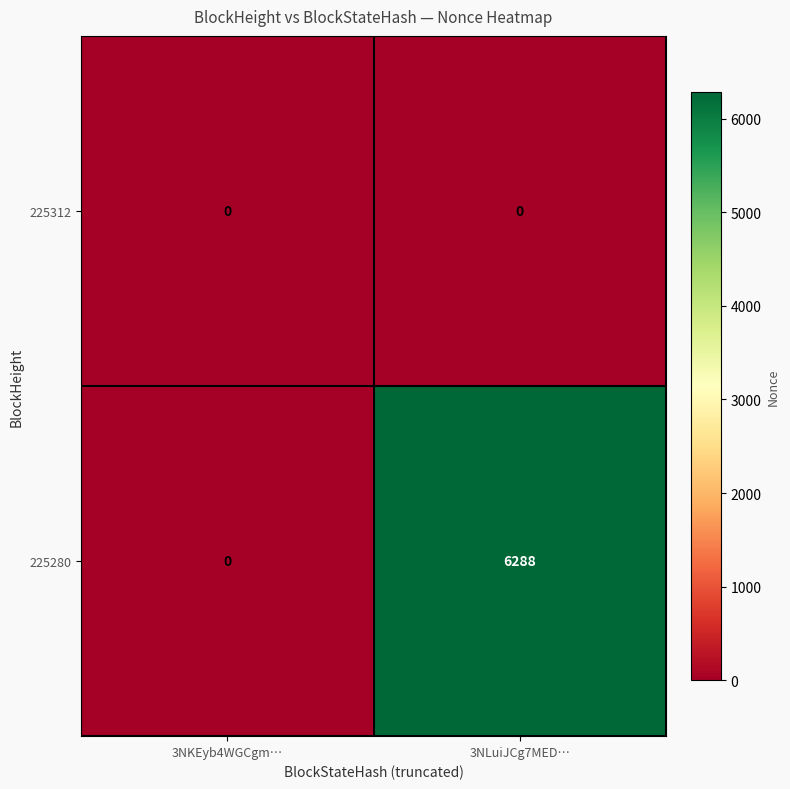

Is the value of 225280 at 3NLuiJCg7MED… greater than the value of 225312 at 3NLuiJCg7MED…?

Yes